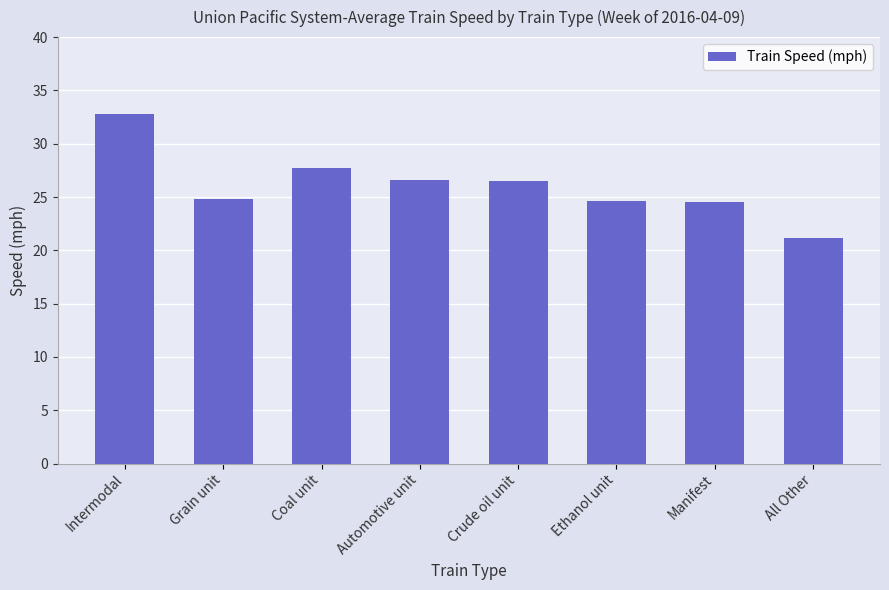

At which label does the data first exceed 26?

Intermodal